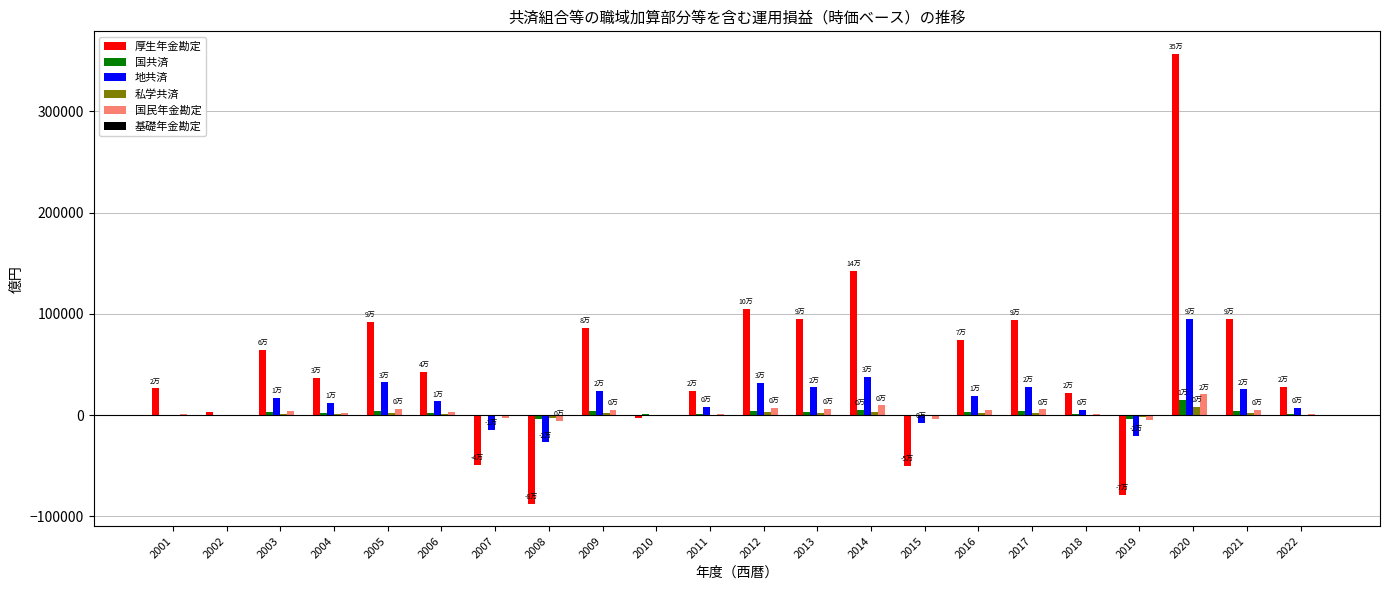

The value of 厚生年金勘定 at 2021 is 95174. True or false?

True